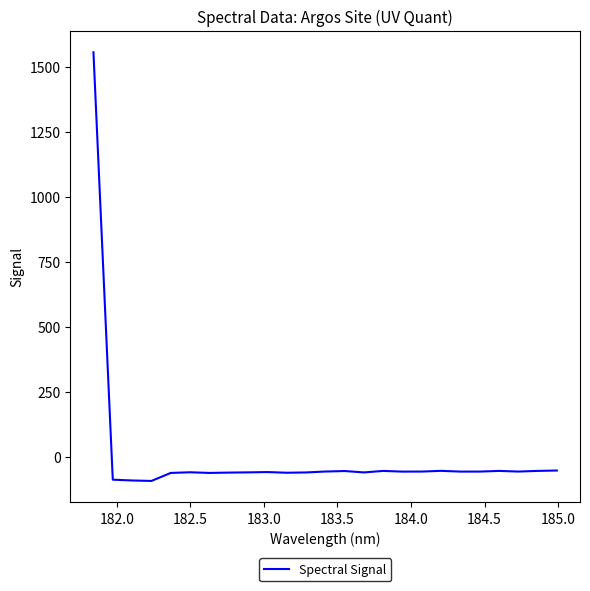

What is the smallest value displayed?

-92.3